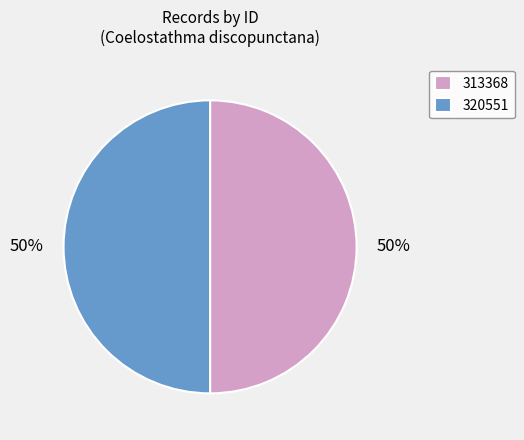

Approximately how many times larger is the value at 320551 compared to 313368?

1.0